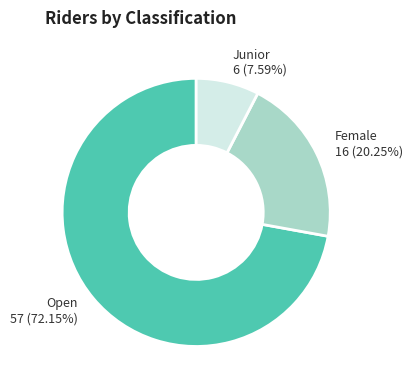

What is the largest slice in the pie chart?

Open